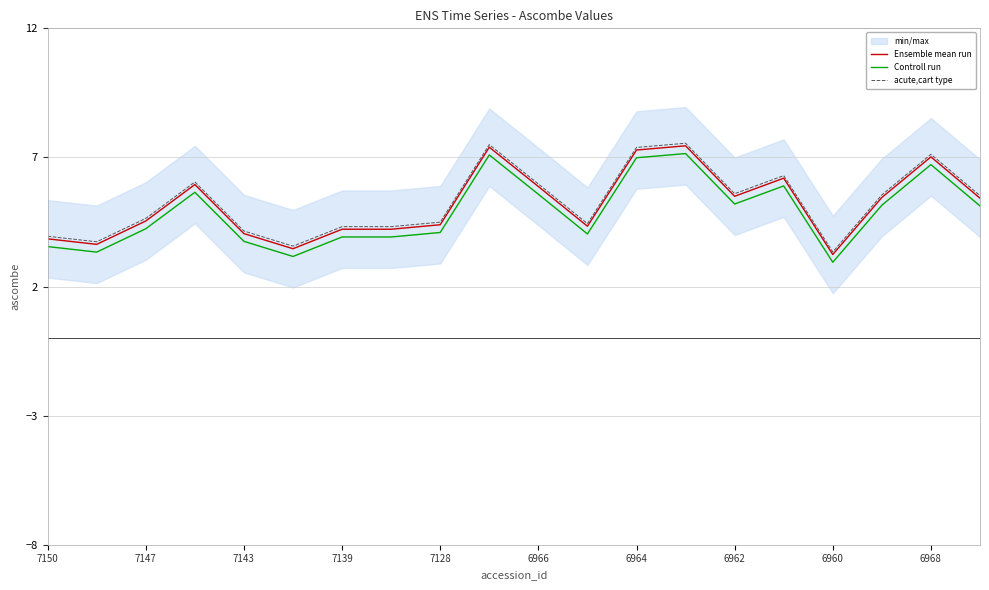

What is the lowest value of the Controll run series?

2.9